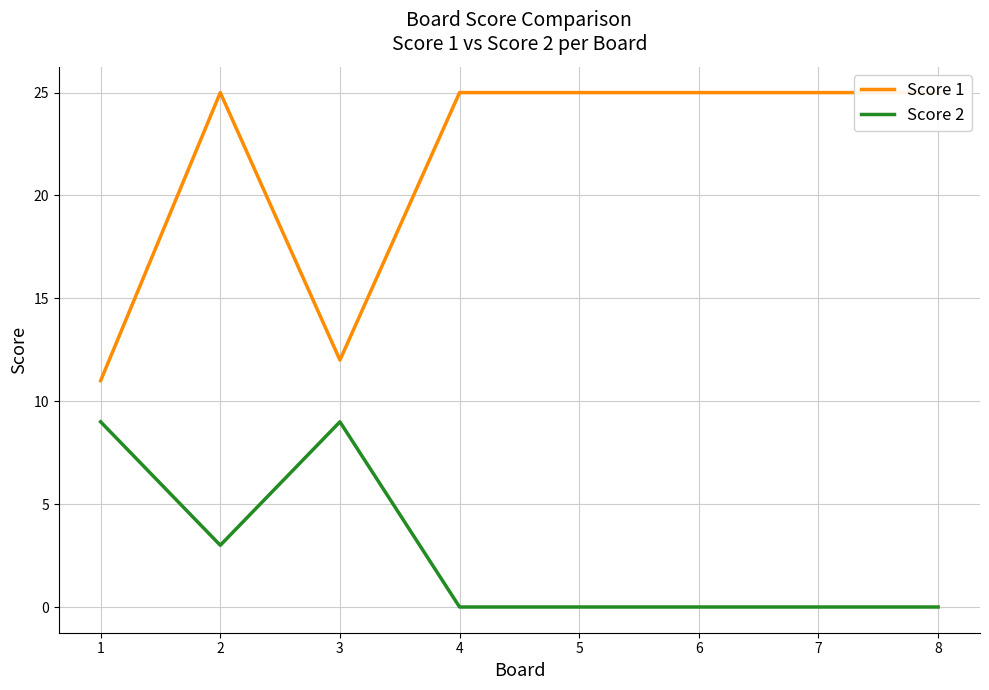

What is the sum of all Score 2 values?

21